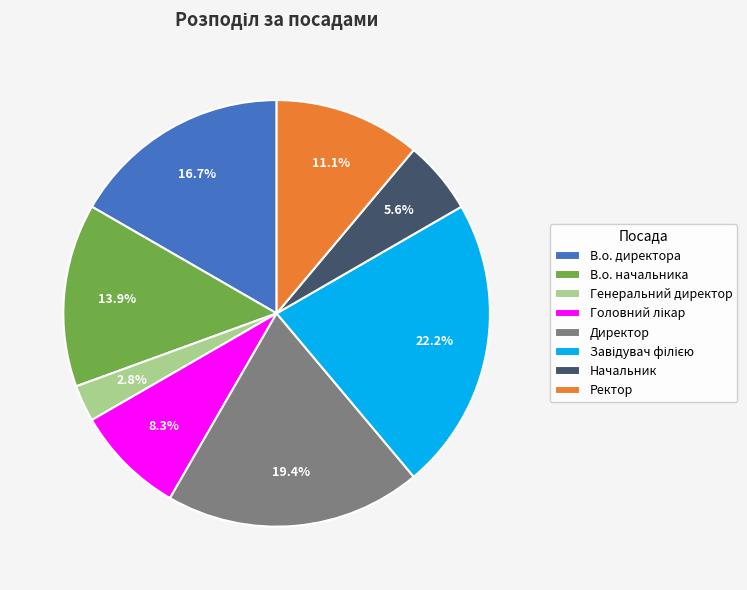

Approximately how many times larger is the value at Начальник compared to В.о. начальника?

0.4